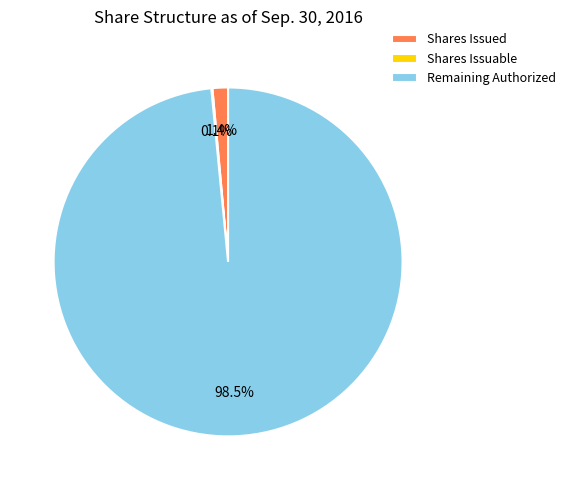

Is there any slice that represents more than half of the pie?

Yes